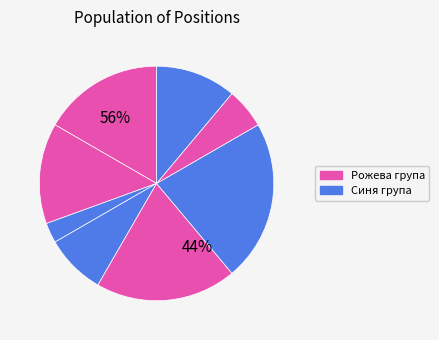

Is there a majority slice in this chart?

No